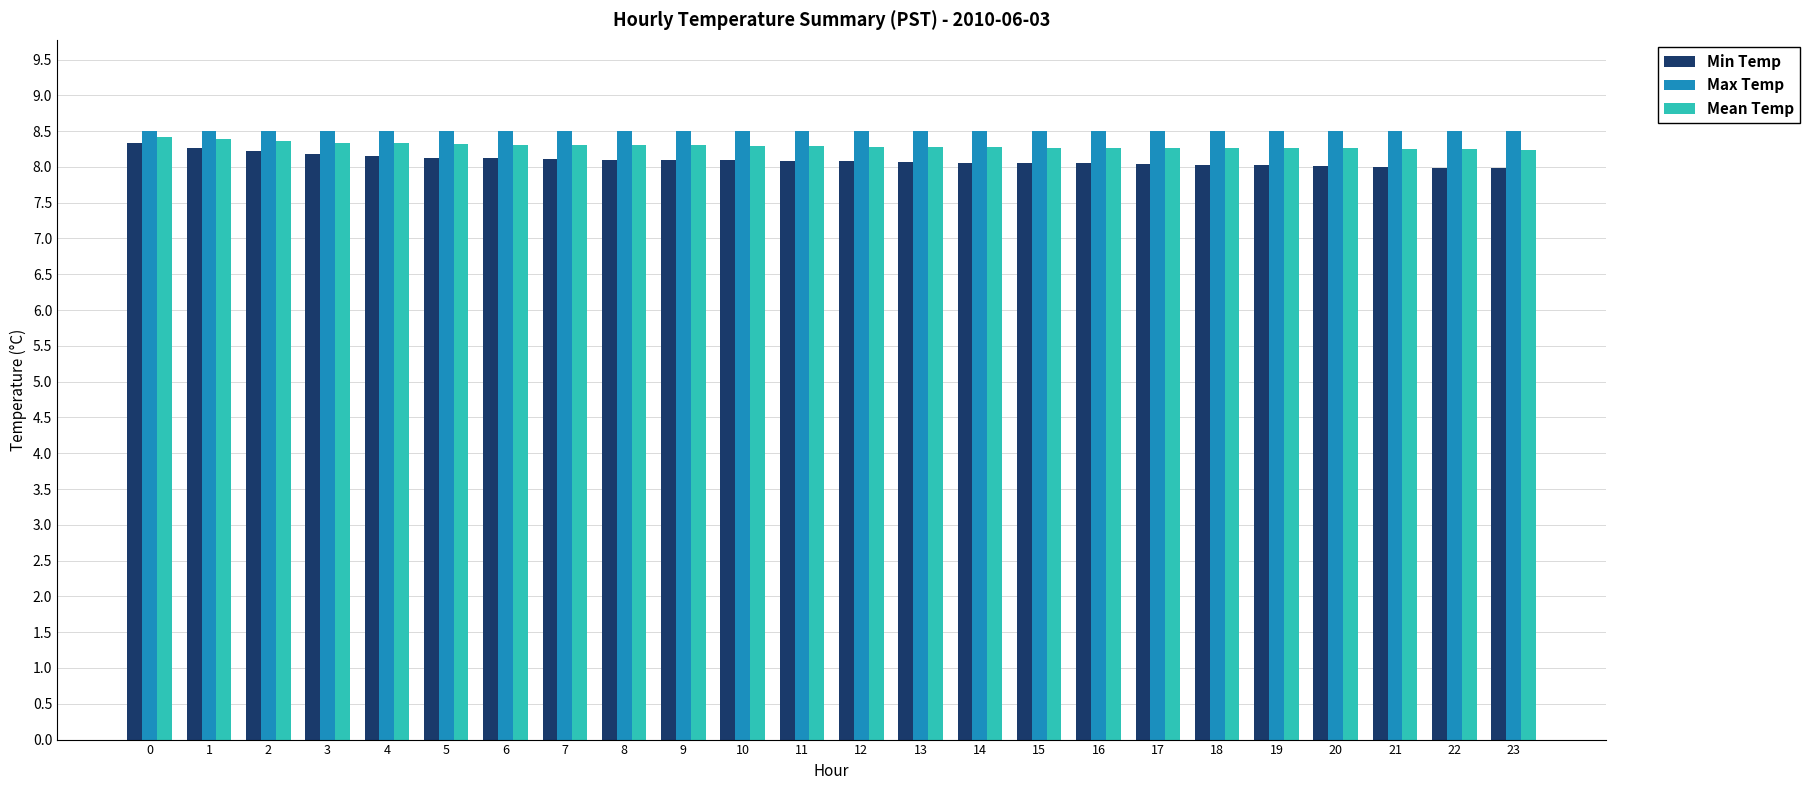

At 6, list the series in order from largest to smallest.

Max Temp, Mean Temp, Min Temp